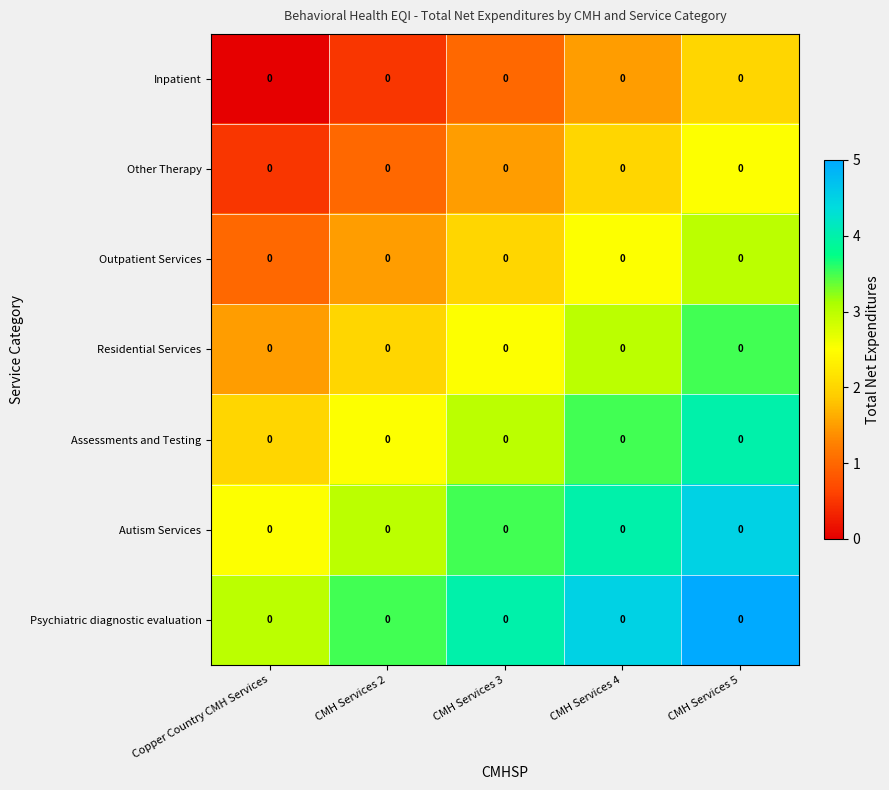

At which label does Autism Services reach its peak?

CMH Services 5